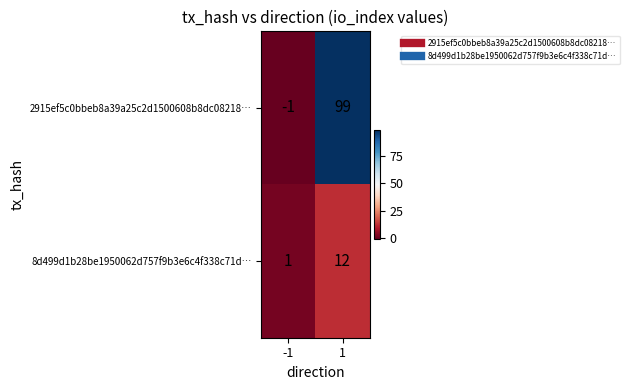

What is the sum of the 2915ef5c0bbeb8a39a25c2d1500608b8dc08218… values at 1 and -1?

98